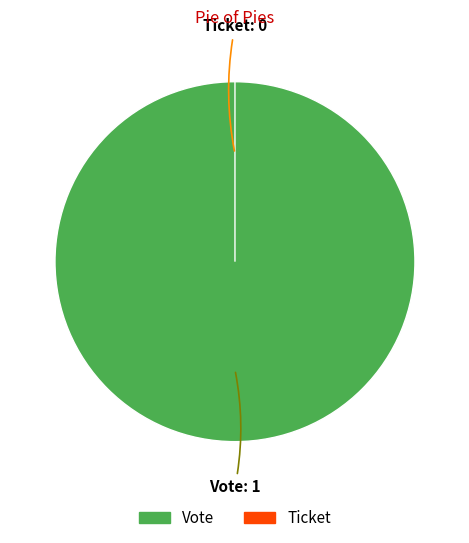

To the nearest percent, what is the difference between the largest and smallest slice percentages?

100%